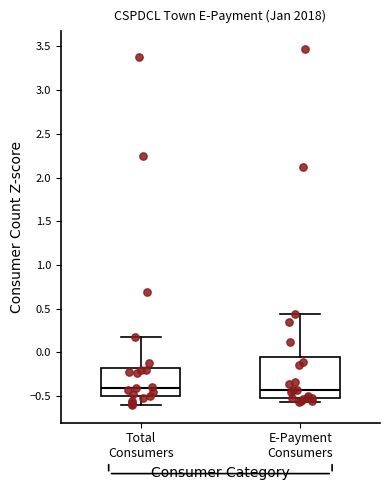

Reading left to right, read every box against the y-axis: the position of its median line, the range the box covers, and the ends of its whiskers. The values are not printed on the chart, so give them approximately, as read against the axis.

Total Consumers: median -0.40, box -0.50 to -0.20, whiskers -0.60 to 0.20
E-Payment Consumers: median -0.45, box -0.50 to -0.05, whiskers -0.55 to 0.45